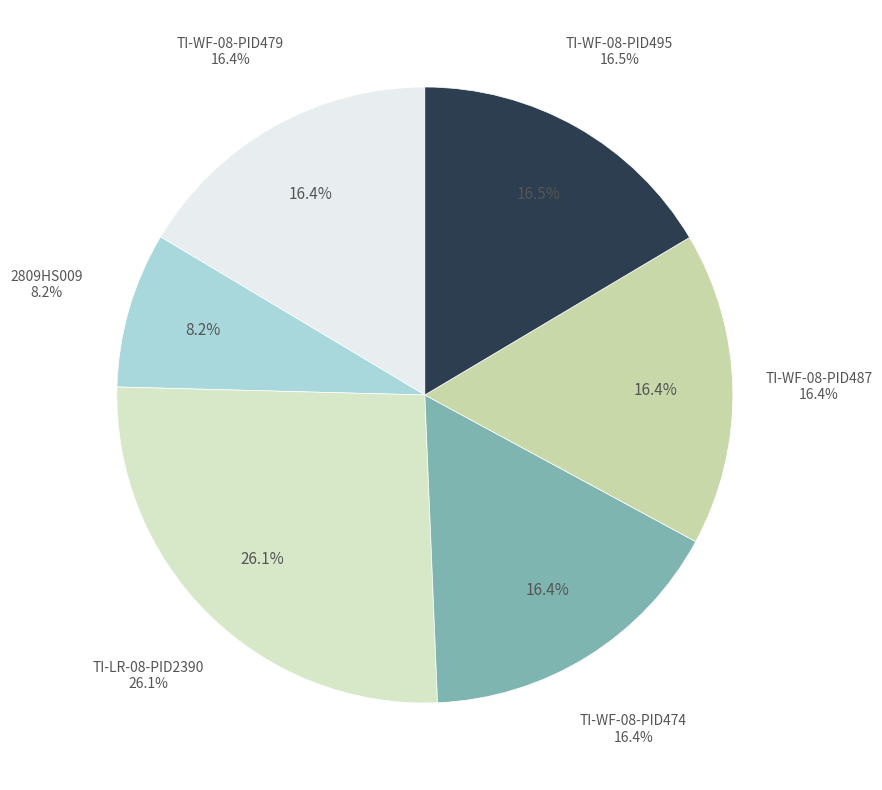

Is it true that TI-WF-08-PID474 is 26% of the pie?

False